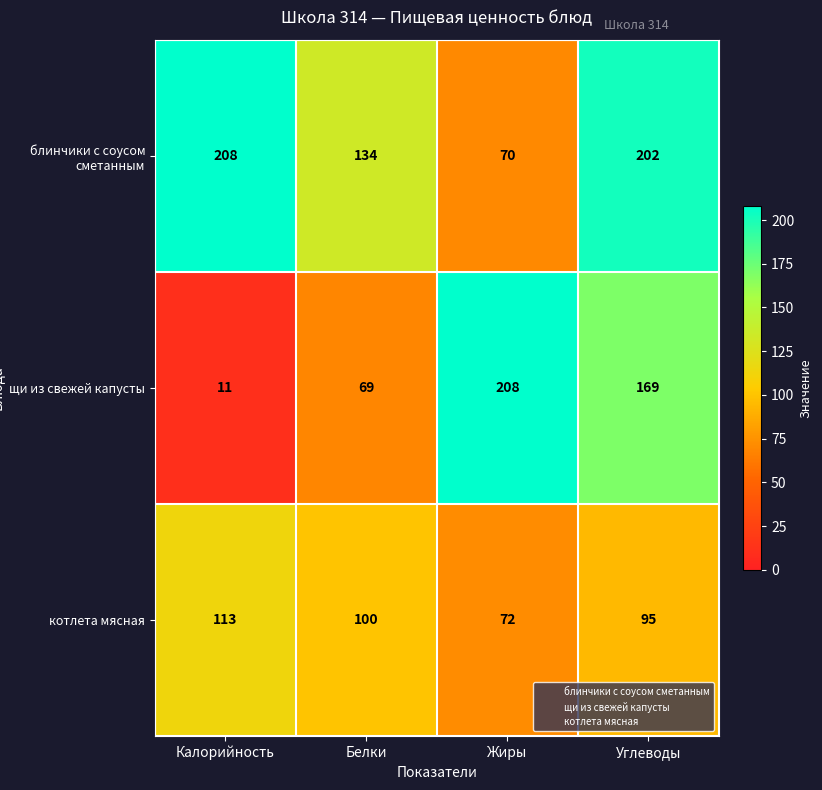

Reading left to right, transcribe all the data shown in this chart.

блинчики с соусом сметанным: Калорийность=208	Белки=134	Жиры=70	Углеводы=202
щи из свежей капусты: Калорийность=11	Белки=69	Жиры=208	Углеводы=169
котлета мясная: Калорийность=113	Белки=100	Жиры=72	Углеводы=95